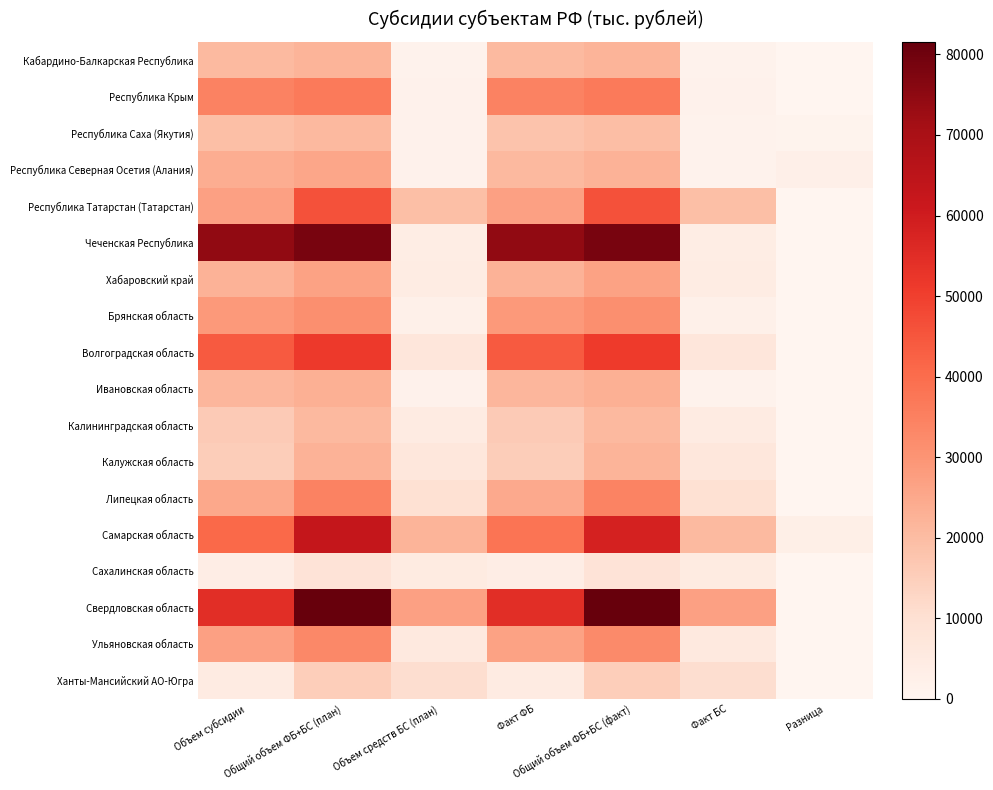

Which has a higher value, Объем субсидии or Факт ФБ?

Объем субсидии